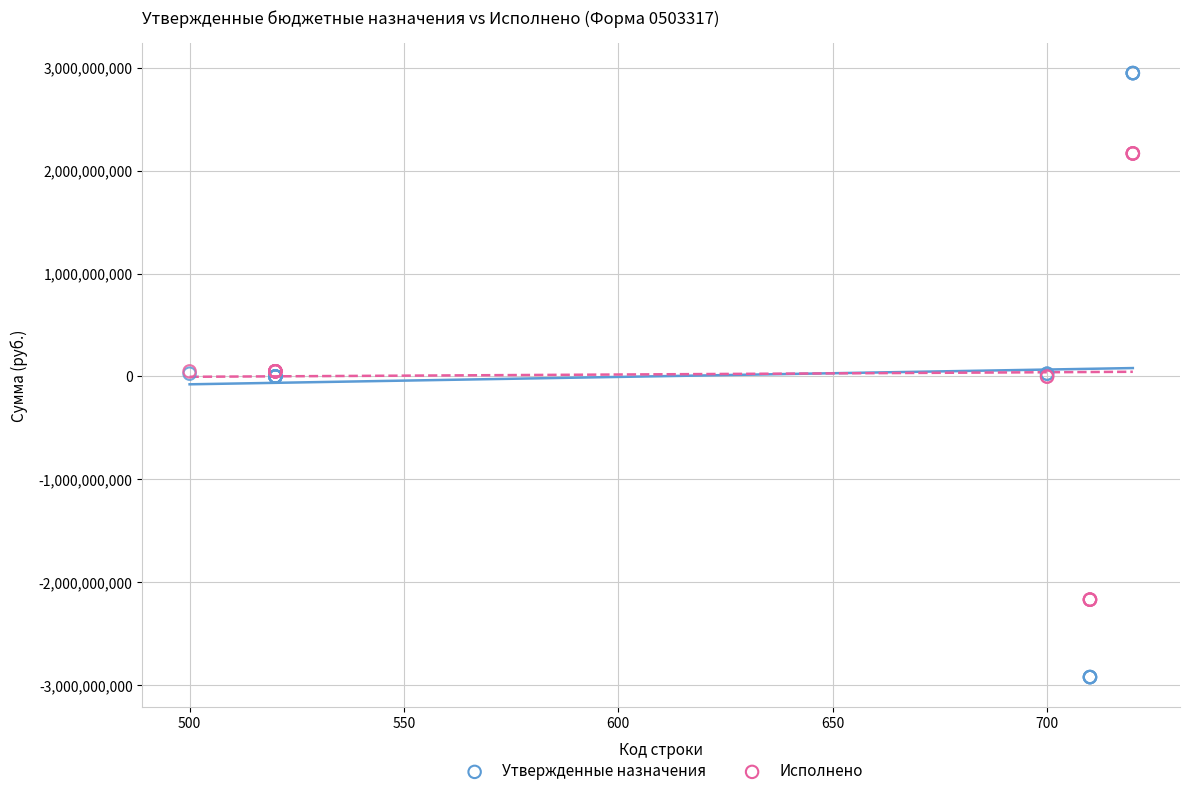

Which series has the largest Y range (max minus min)?

Утвержденные назначения